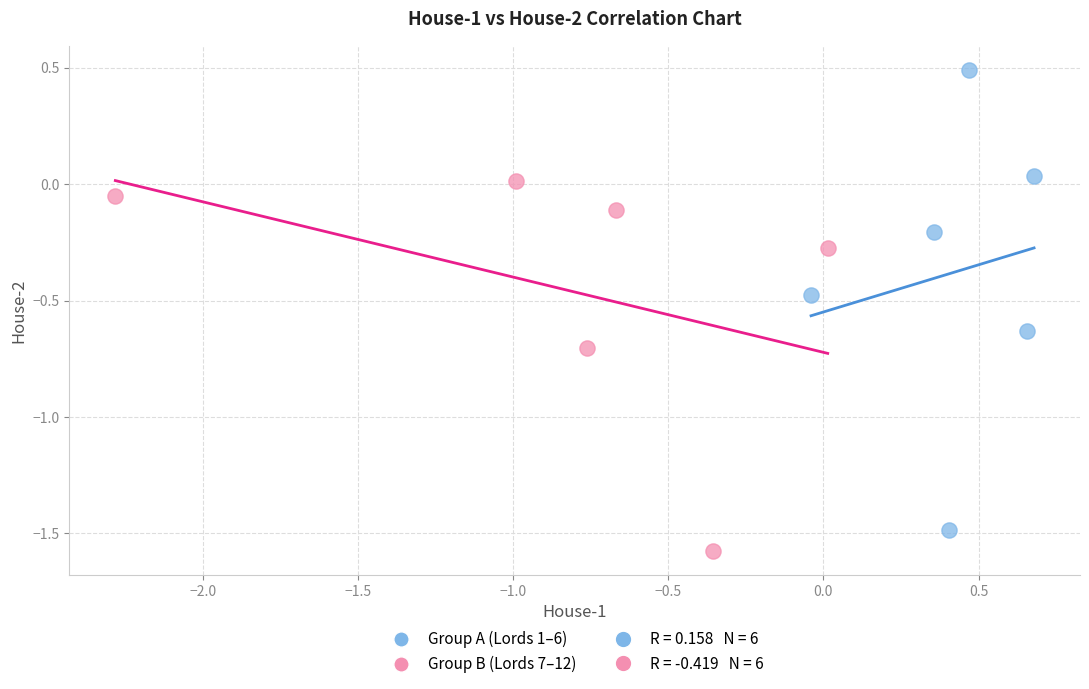

Which series contains the lowest Y value?

Group B (Lords 7–12)